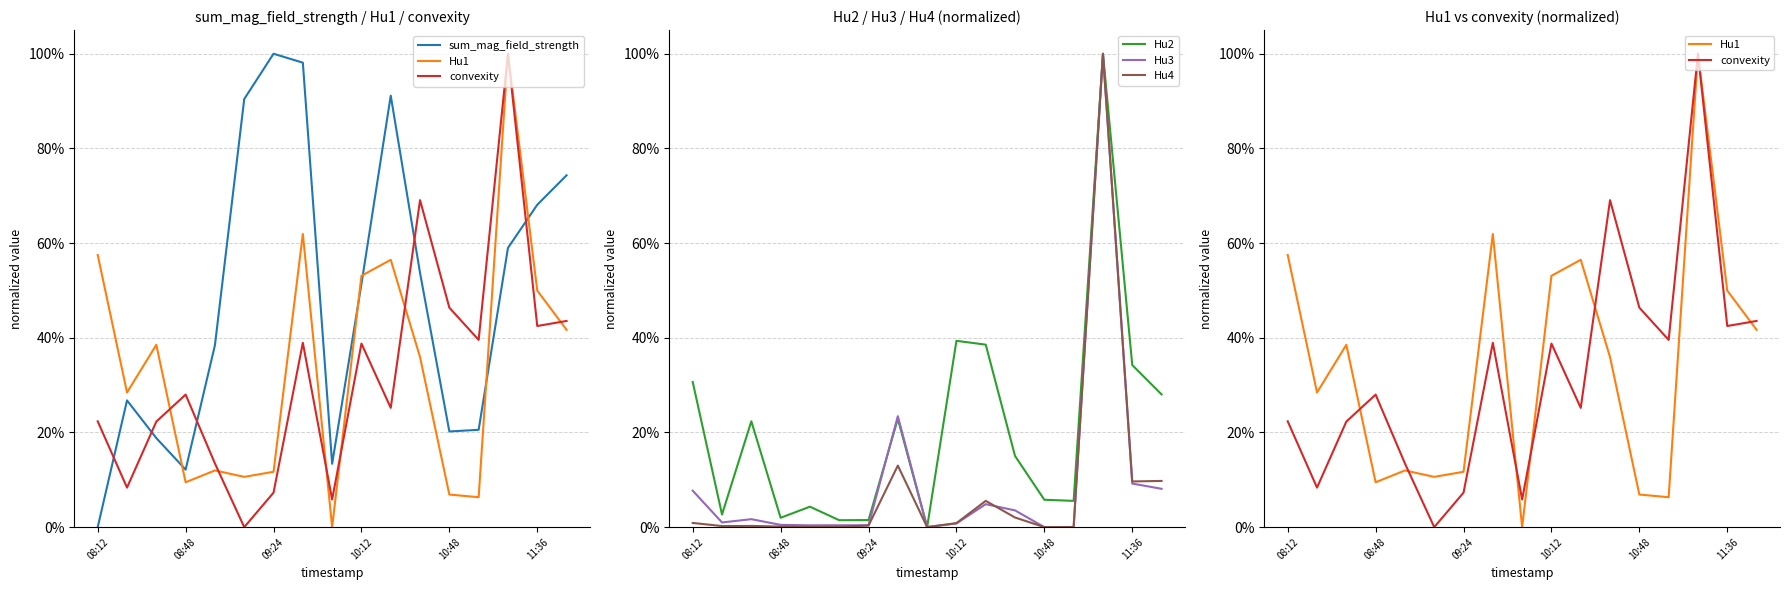

Reading left to right, extract all data points from this chart.

sum_mag_field_strength: 0.0	0.3	0.2	0.1	0.4	0.9	1.0	1.0	0.1	0.5	0.9	0.5	0.2	0.2	0.6	0.7	0.7
Hu1: 0.6	0.3	0.4	0.1	0.1	0.1	0.1	0.6	0.0	0.5	0.6	0.4	0.1	0.1	1.0	0.5	0.4
convexity: 0.2	0.1	0.2	0.3	0.1	0.0	0.1	0.4	0.1	0.4	0.3	0.7	0.5	0.4	1.0	0.4	0.4
Hu2: 0.3	0.0	0.2	0.0	0.0	0.0	0.0	0.2	0.0	0.4	0.4	0.2	0.1	0.1	1.0	0.3	0.3
Hu3: 0.1	0.0	0.0	0.0	0.0	0.0	0.0	0.2	0.0	0.0	0.0	0.0	0.0	0.0	1.0	0.1	0.1
Hu4: 0.0	0.0	0.0	0.0	0.0	0.0	0.0	0.1	0.0	0.0	0.1	0.0	0.0	0.0	1.0	0.1	0.1